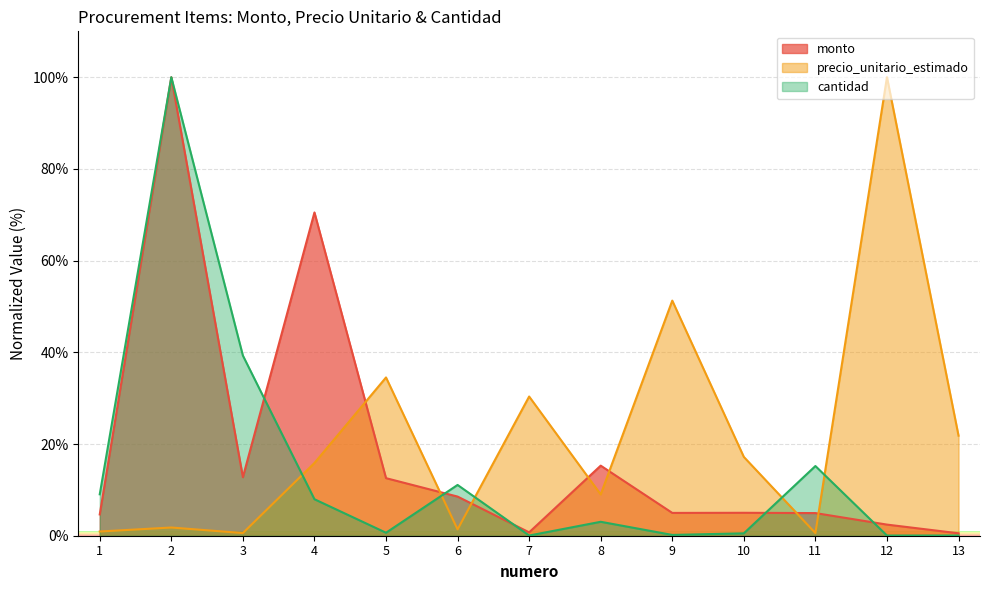

What is the maximum value for monto?

100.0